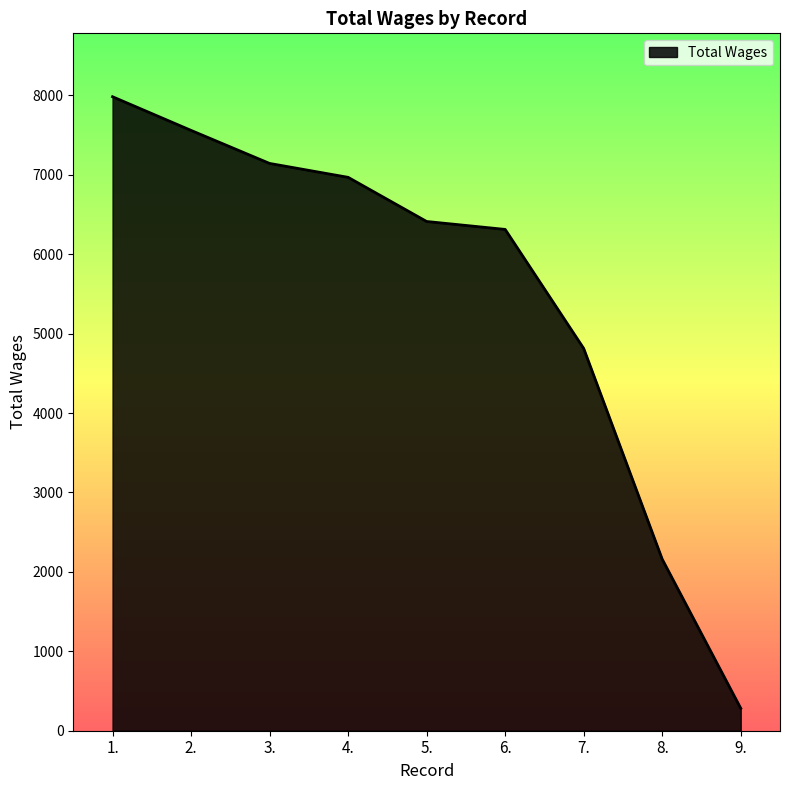

What is the smallest value displayed?

282